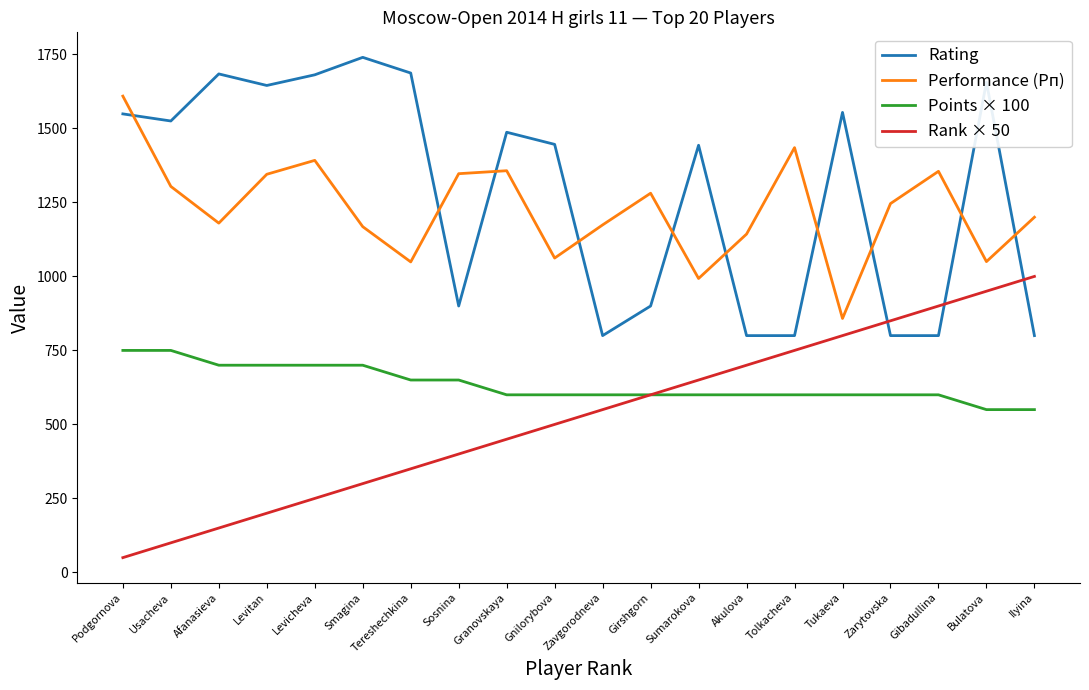

True or false: Points × 100 and Performance (Рп) intersect in this chart.

False